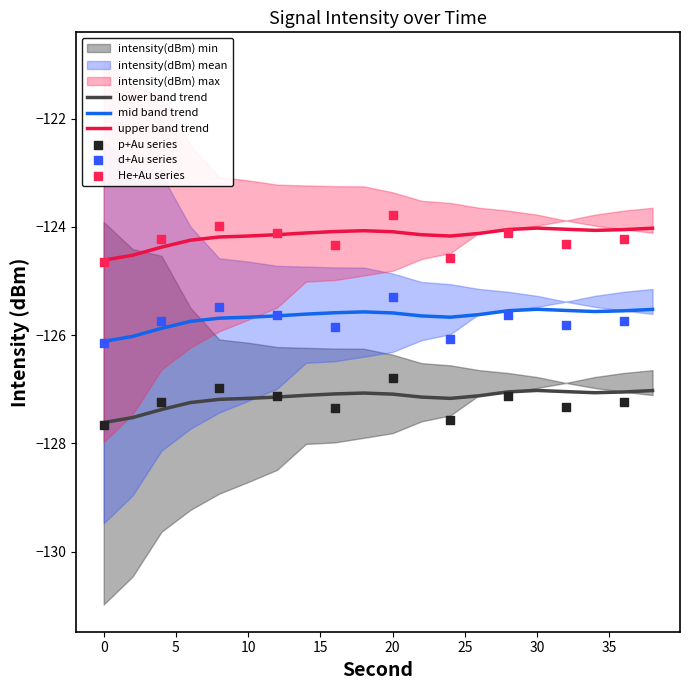

Is it true that mid band trend equals -168.3 at 30?

False